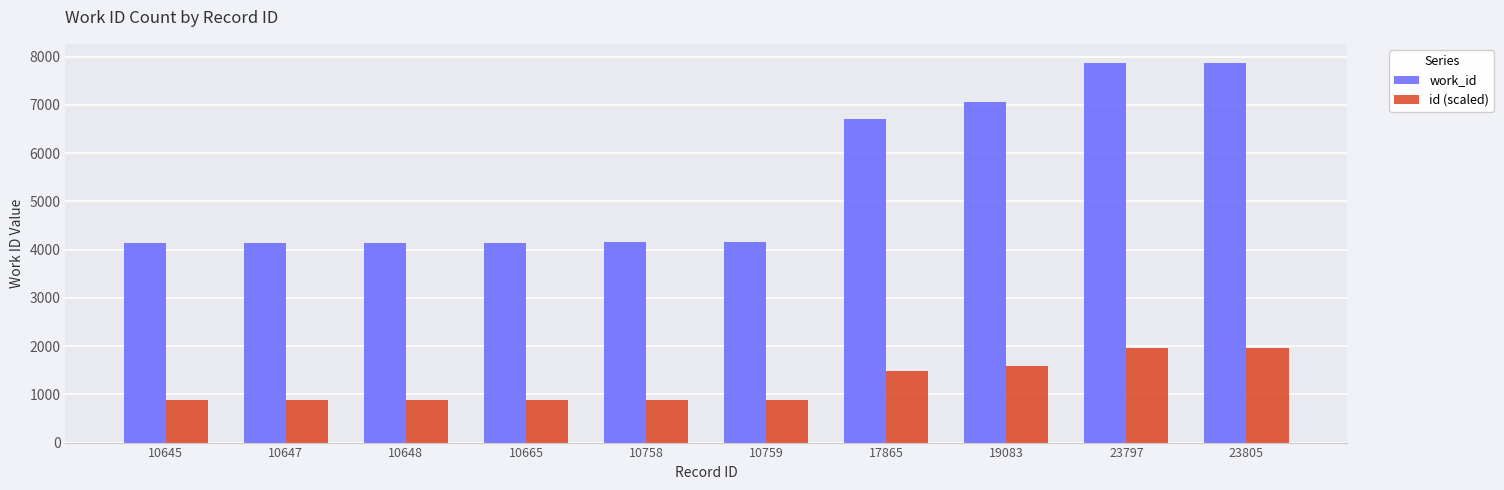

Which series has the largest total across all categories?

work_id